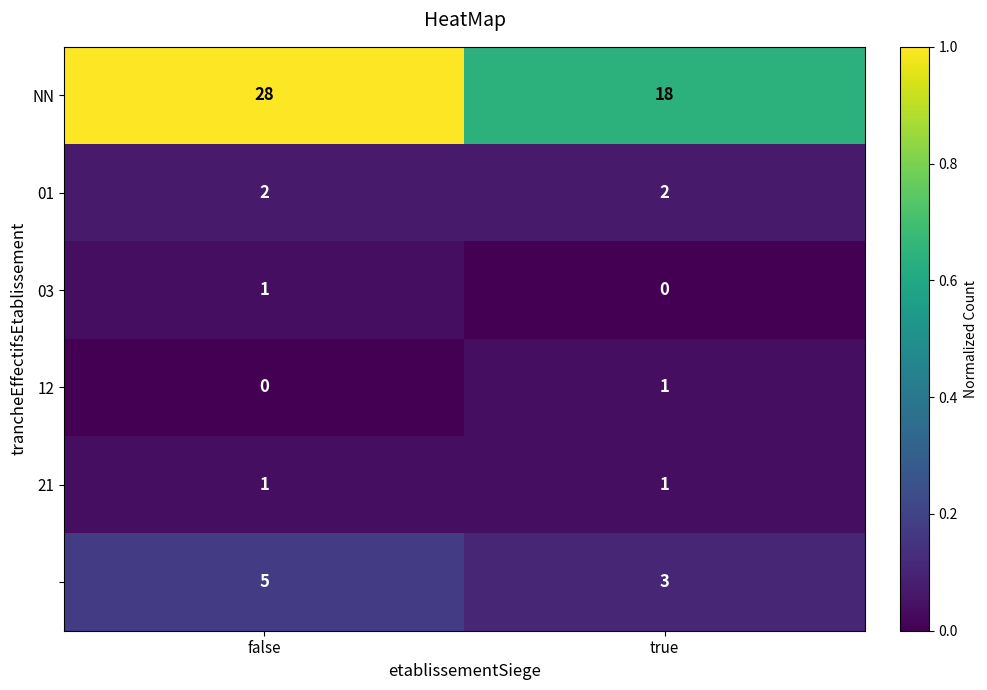

What is the spread (max minus min) of values at true?

18